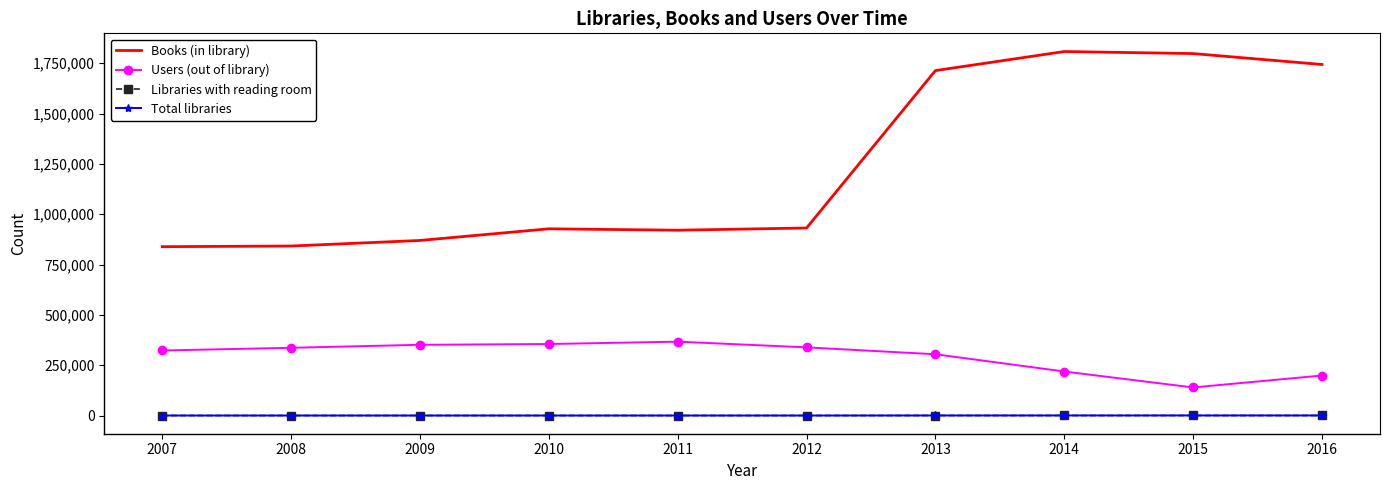

True or false: Books (in library) and Libraries with reading room cross at least once.

False